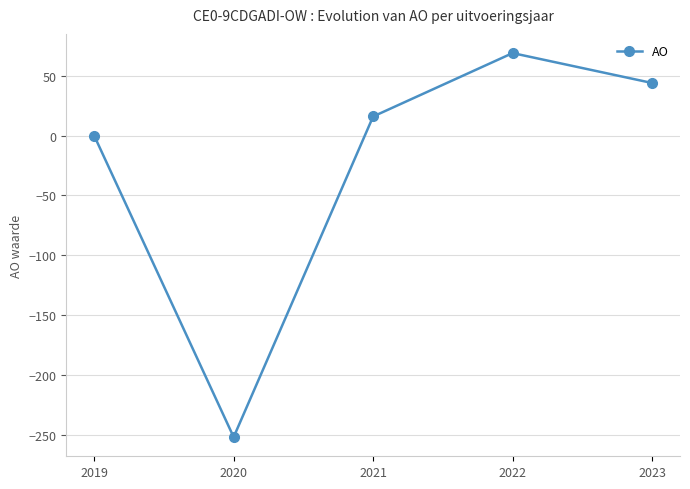

Rank the categories by value from highest to lowest.

2022, 2023, 2021, 2019, 2020